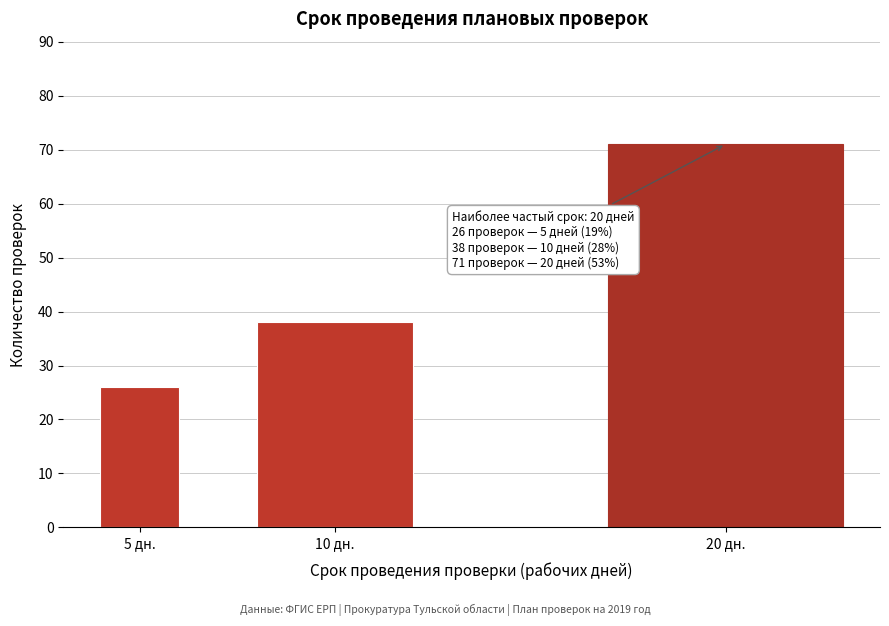

Reading left to right, transcribe all the data shown in this chart.

5 дн.=26	10 дн.=38	20 дн.=71